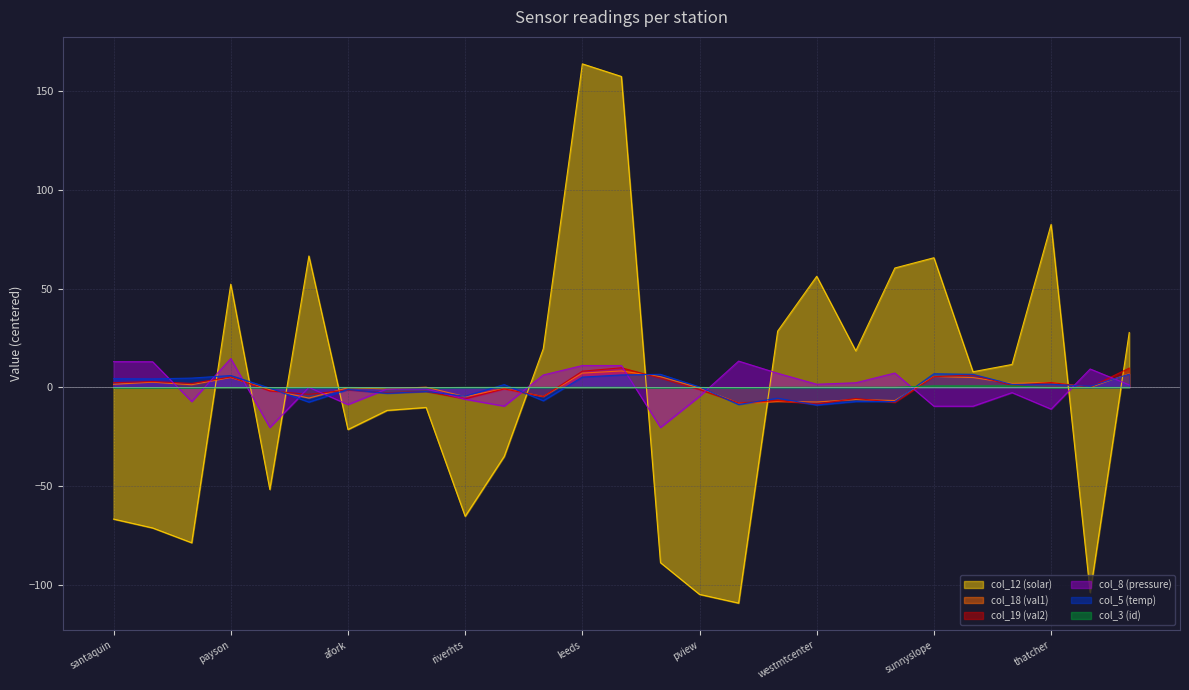

Is it true that col_12 (solar) equals 2.3 at sunnyslope?

False